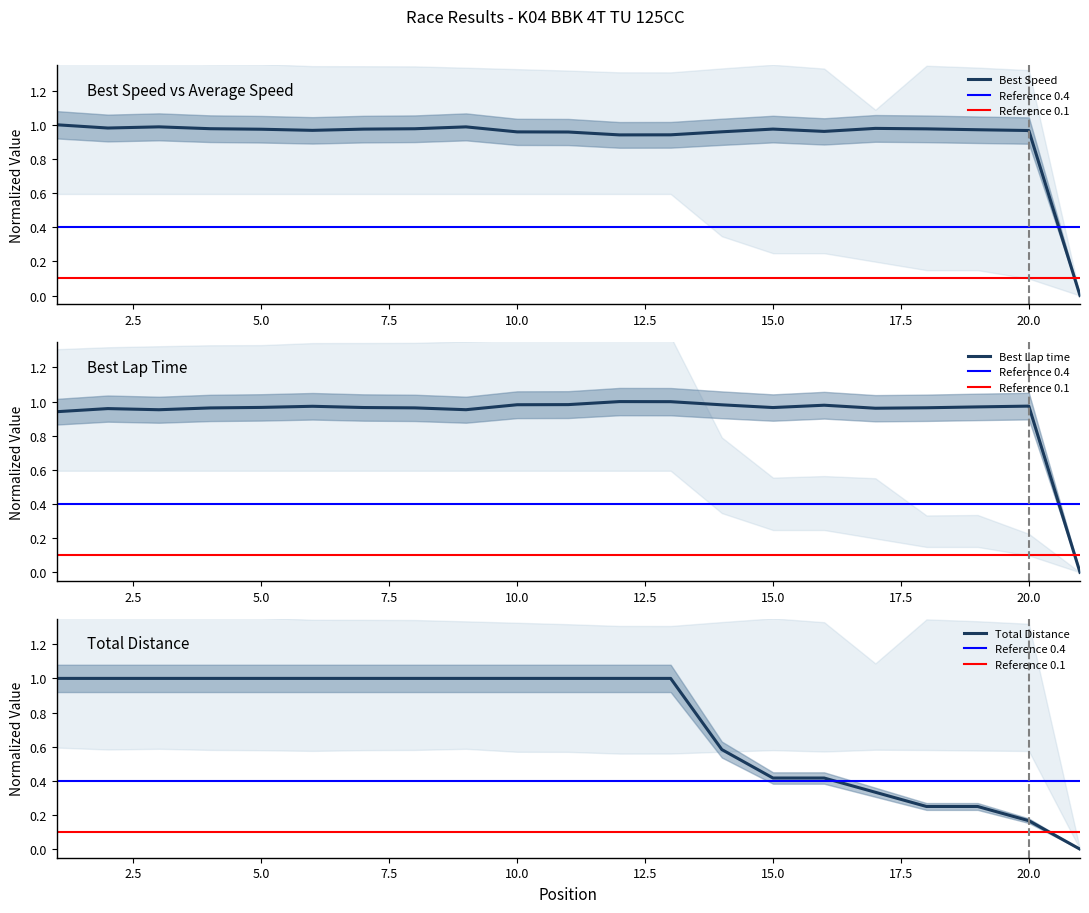

What is the average value of the Best Speed series?

0.9